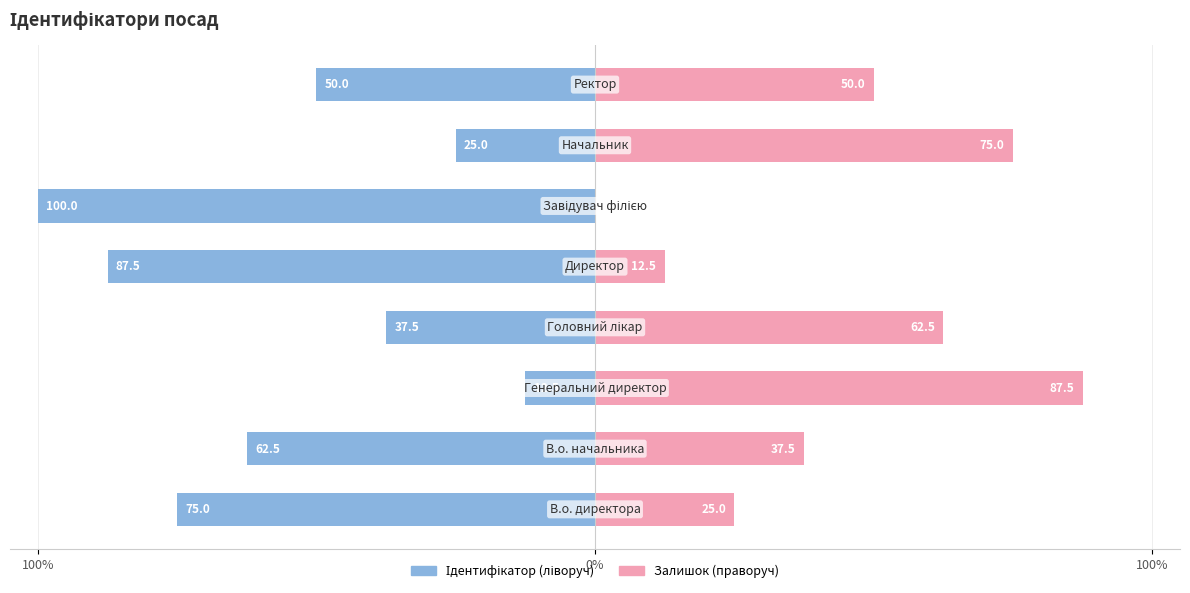

How many distinct data groups are displayed?

2